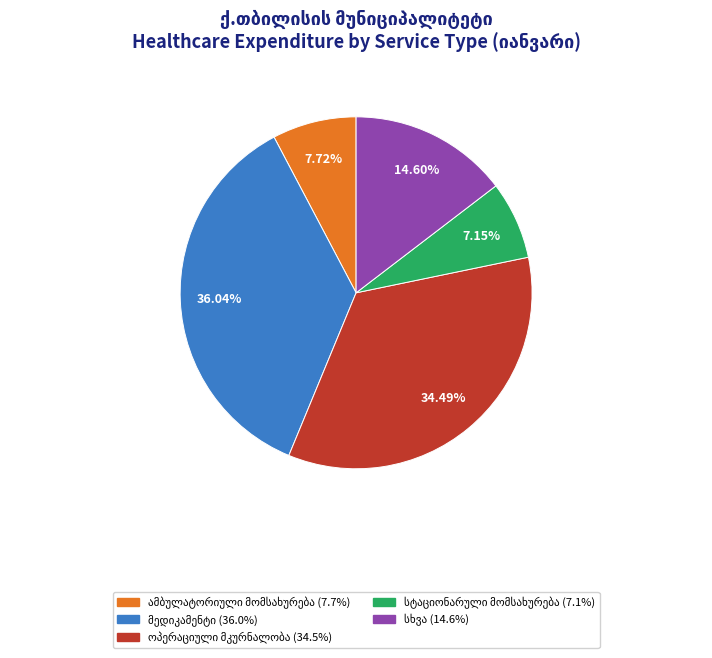

Does any single category account for the majority?

No